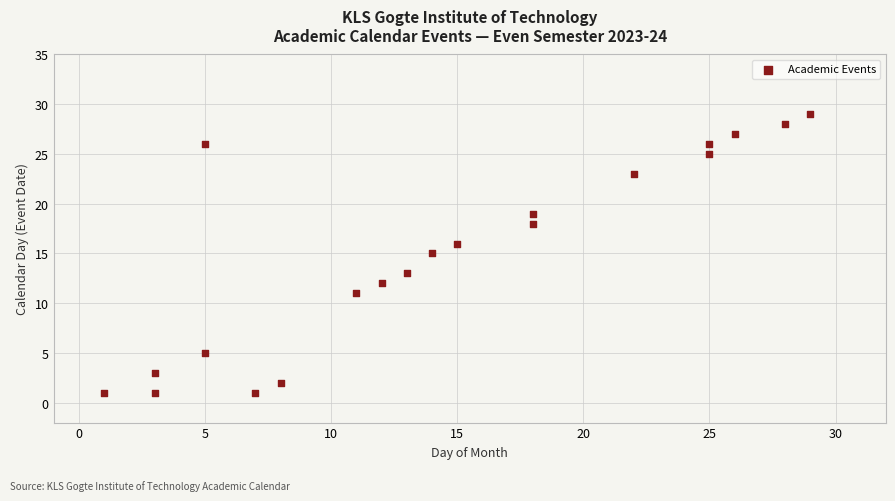

What is the range of Y values (max minus min)?

28